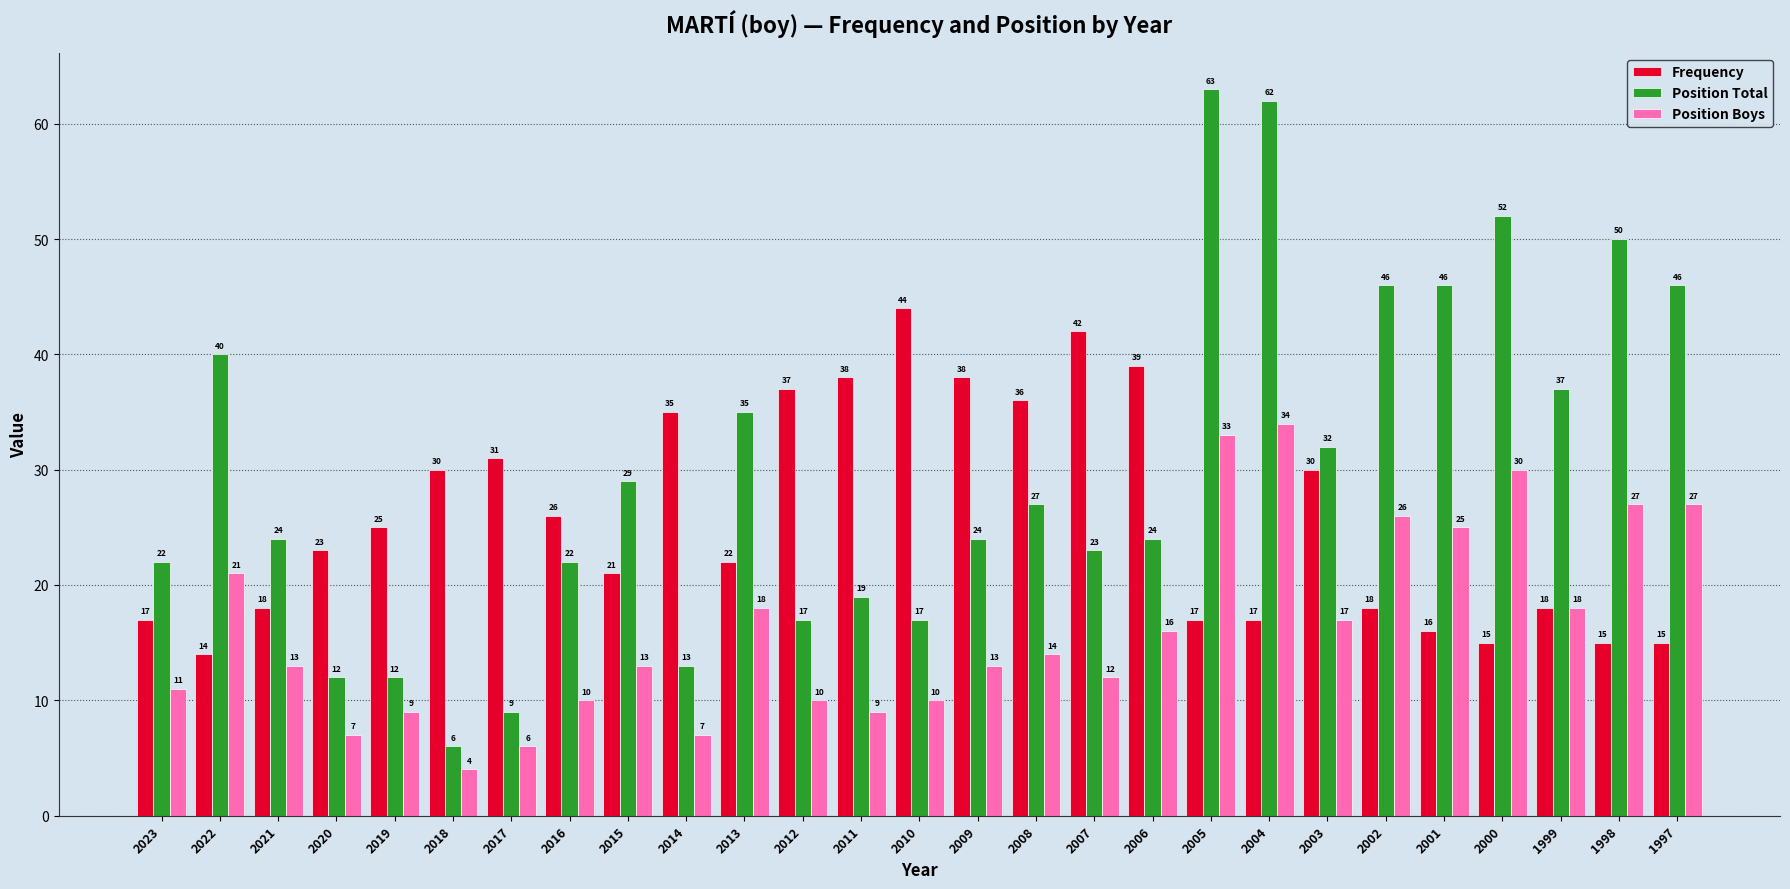

What is the value of the Position Boys bar at the 16th from the left?

14